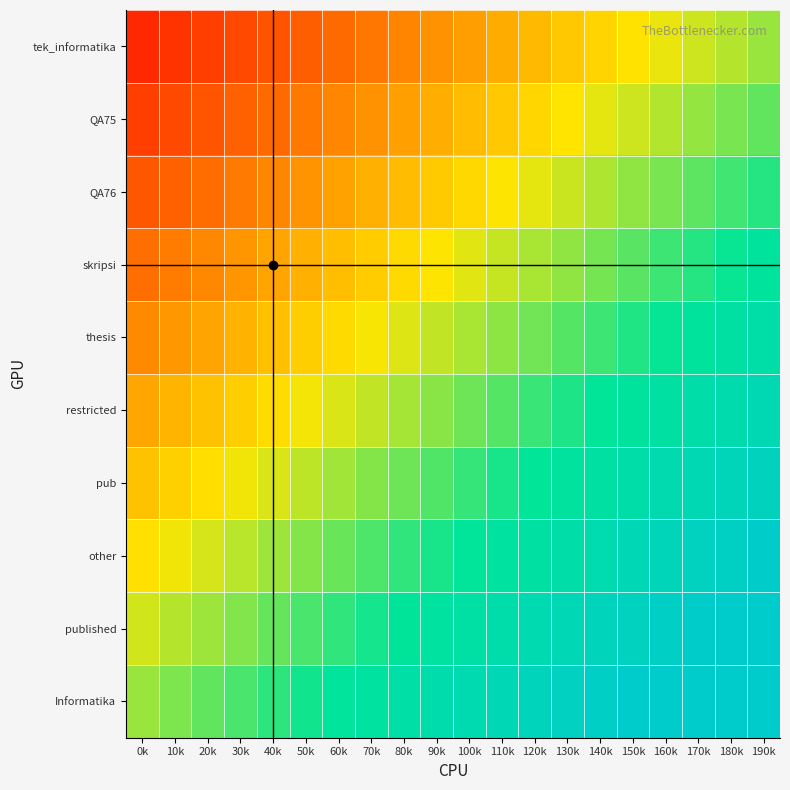

At how many categories does at least one series exceed 133?

20